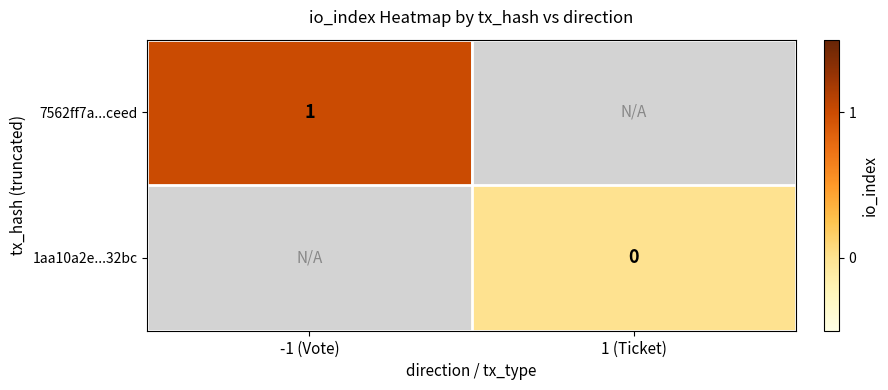

How many data points does each series have?

2